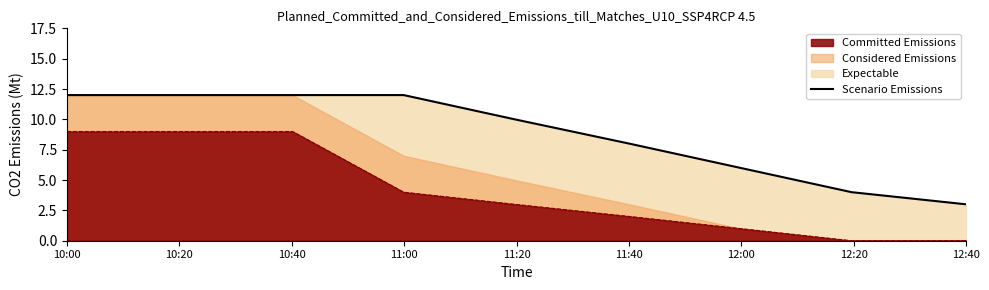

The Scenario Emissions series shows 3 at 10:00. True or false?

False